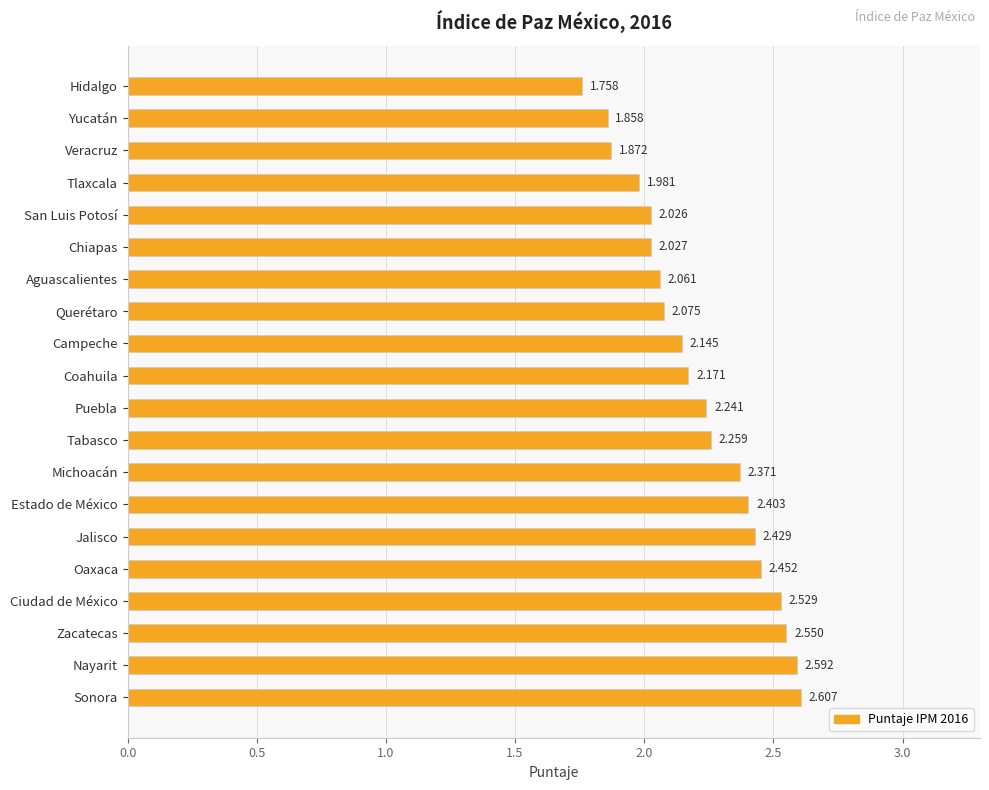

Rank the categories by value from highest to lowest.

Sonora, Nayarit, Zacatecas, Ciudad de México, Oaxaca, Jalisco, Estado de México, Michoacán, Tabasco, Puebla, Coahuila, Campeche, Querétaro, Aguascalientes, Chiapas, San Luis Potosí, Tlaxcala, Veracruz, Yucatán, Hidalgo